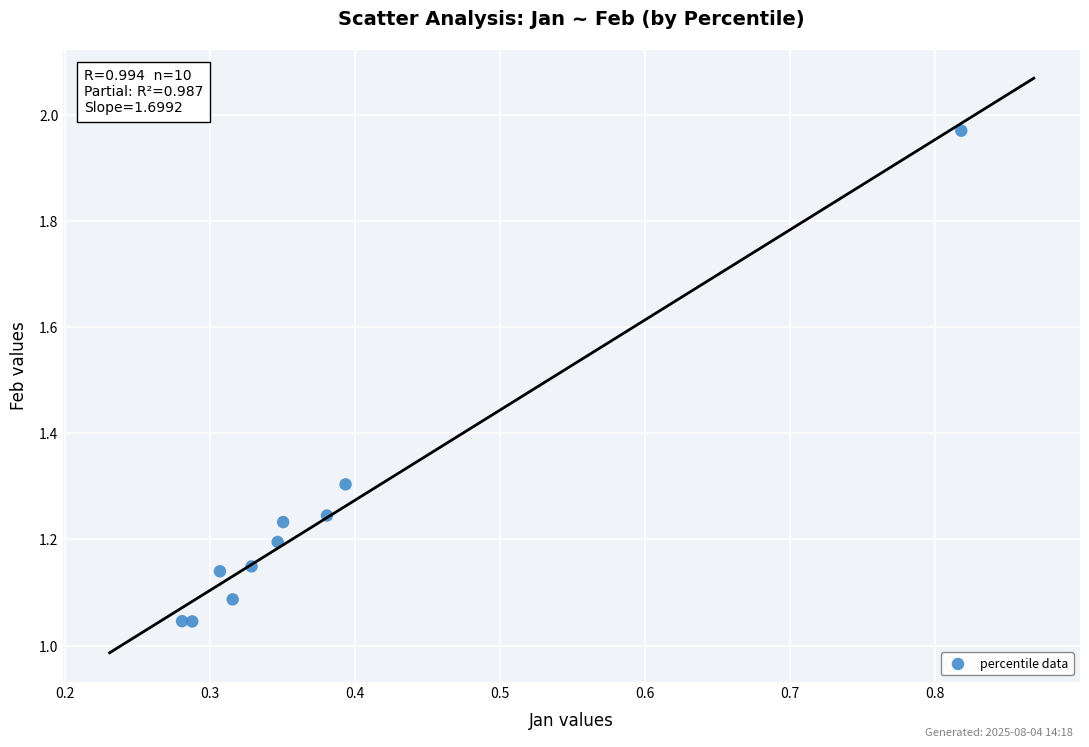

What is the range of Y values (max minus min)?

0.9